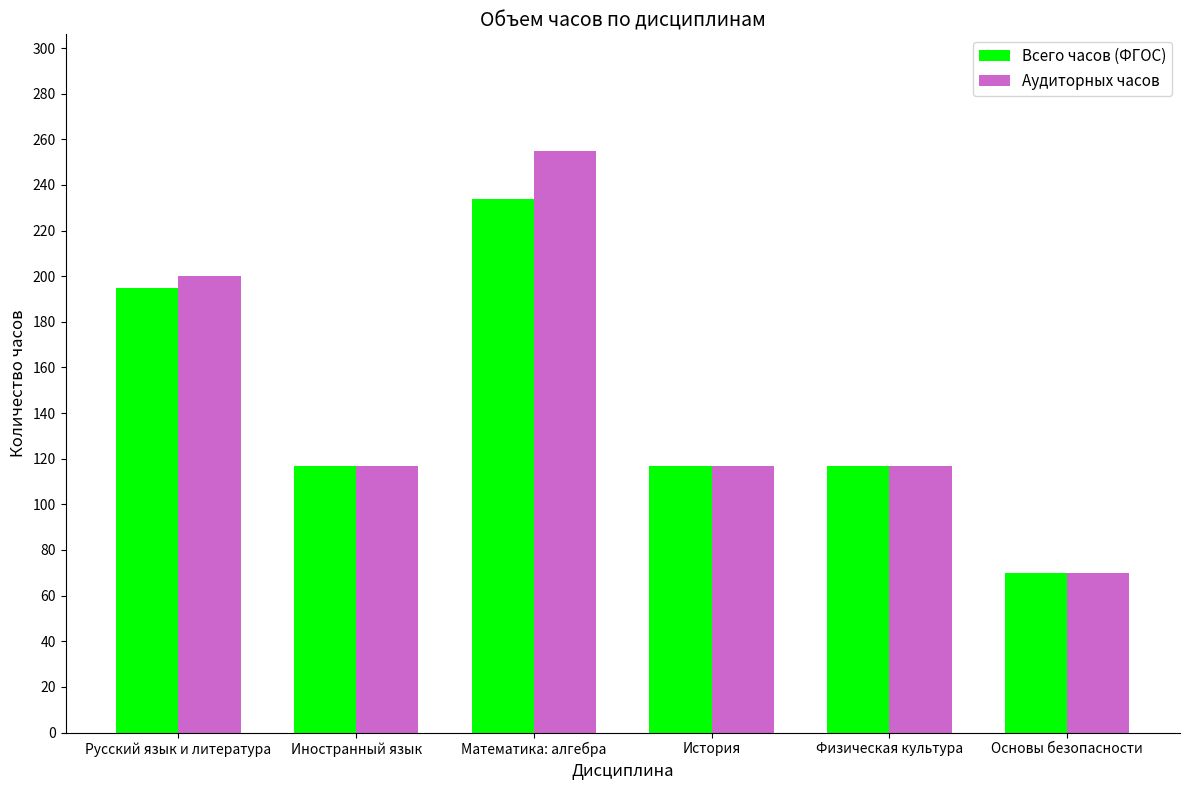

True or false: Всего часов (ФГОС) has a value of 53 at Иностранный язык.

False